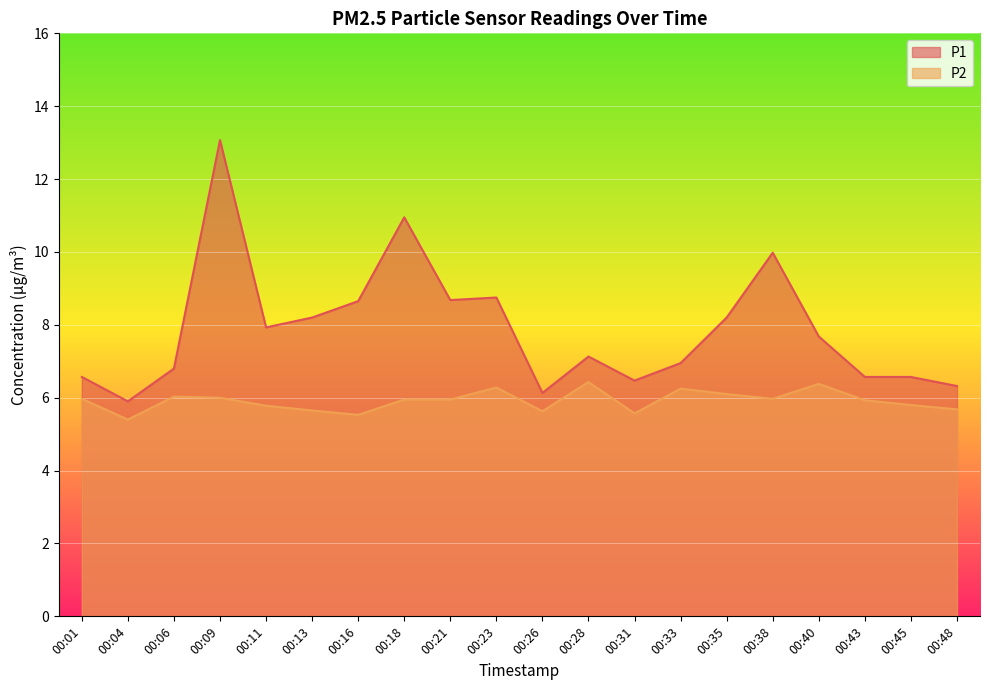

Where is the first local minimum for P2?

00:04